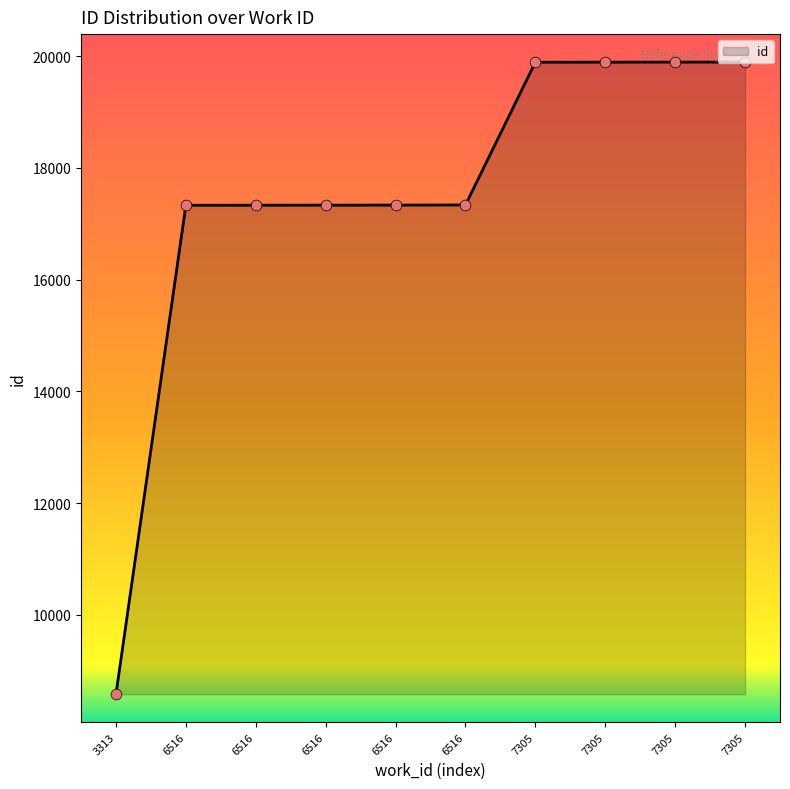

How many lines are shown in the chart?

1